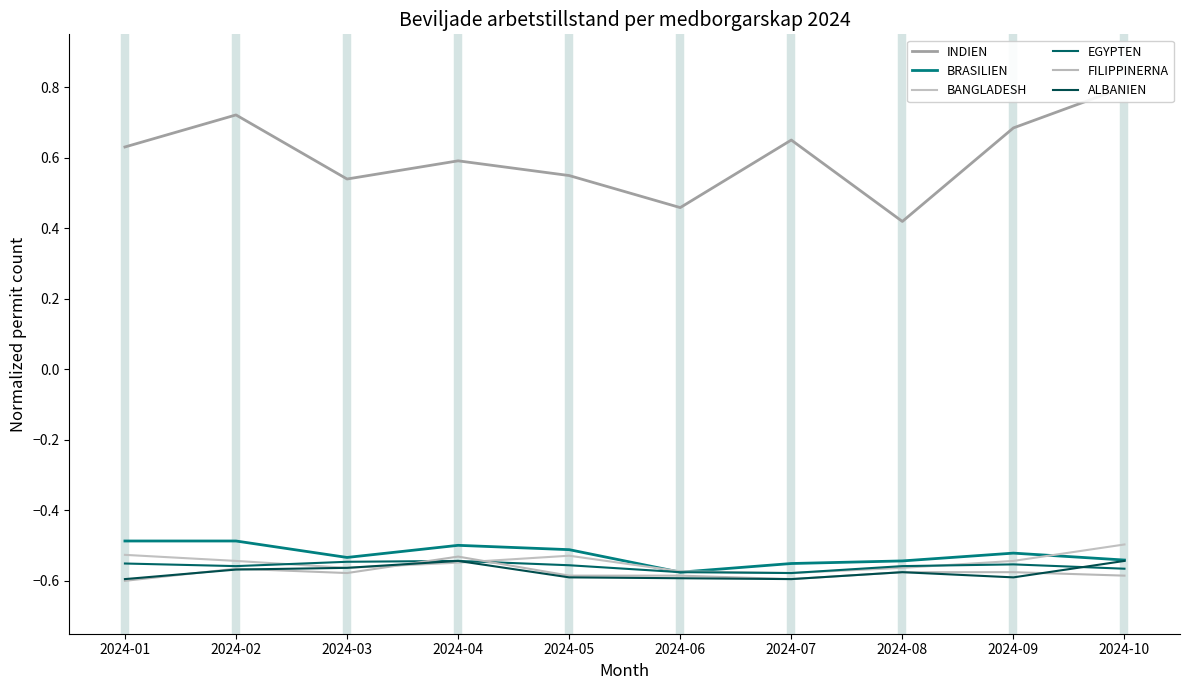

What is the spread (max minus min) of values at 2024-03?

1.1